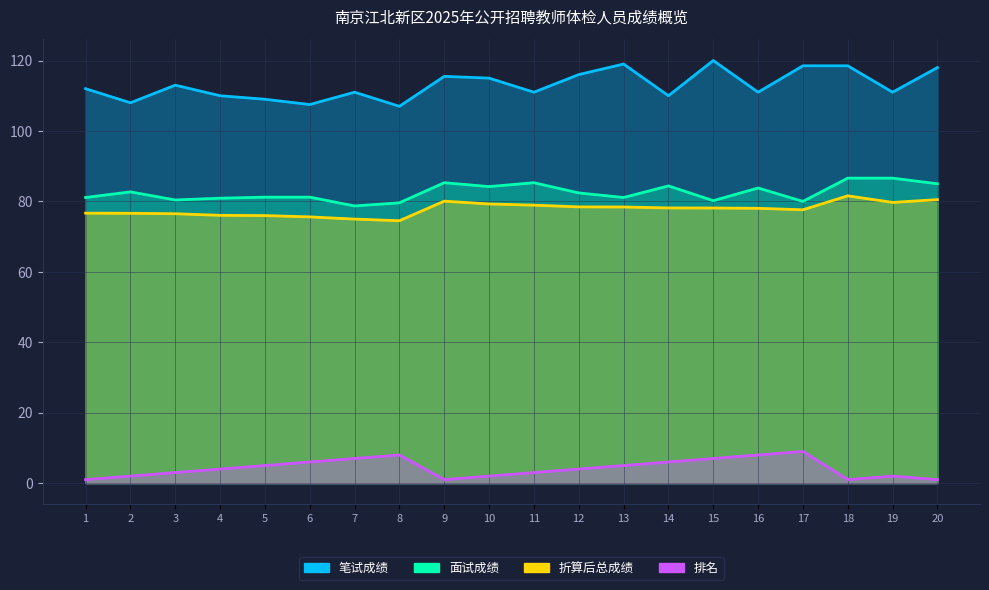

How many data points in 排名 are less than 4?

9